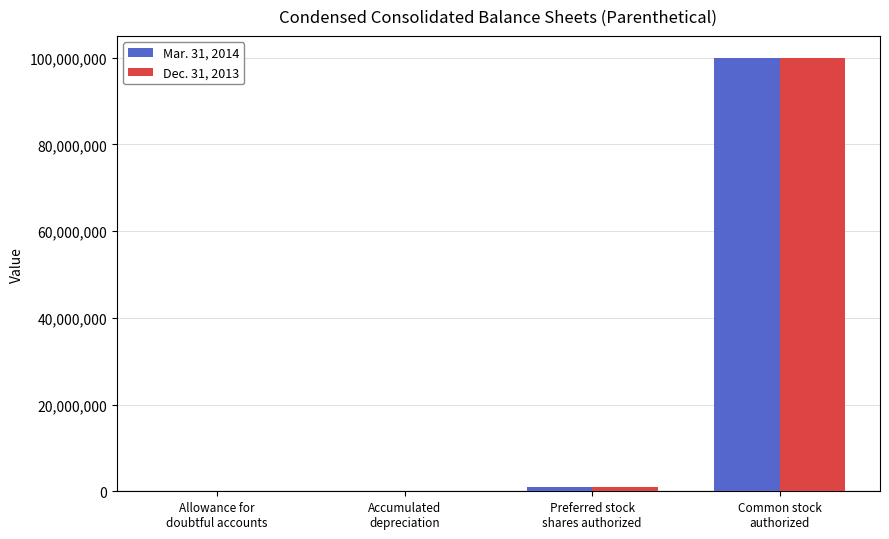

What is the maximum value shown in the chart?

100000000